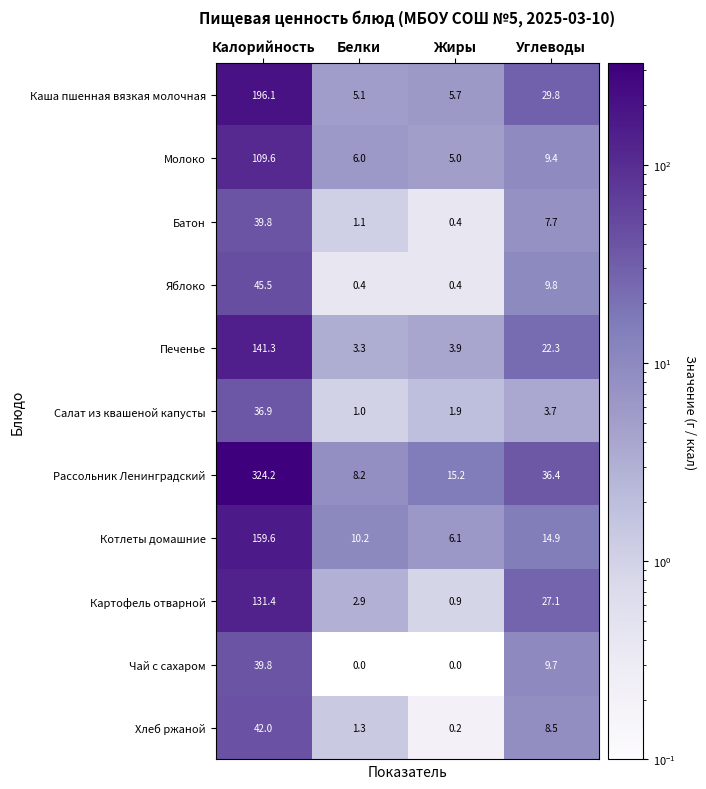

What is the spread (max minus min) of values at Белки?

10.2